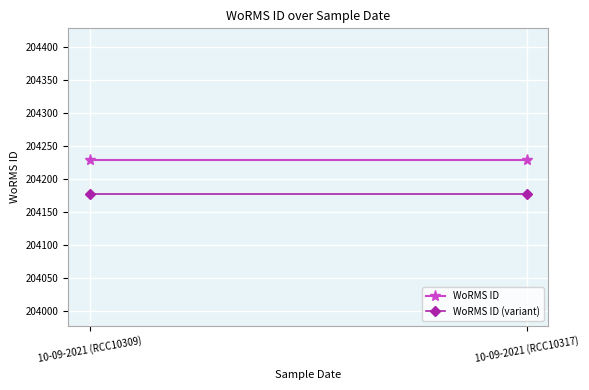

What is the sum of the WoRMS ID (variant) values at 10-09-2021 (RCC10309) and 10-09-2021 (RCC10317)?

408356